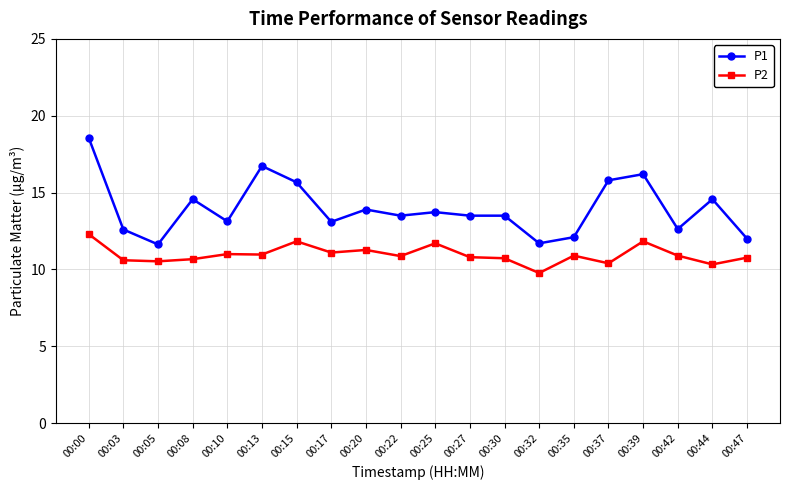

At which category does the chart reach its minimum across all series?

00:32